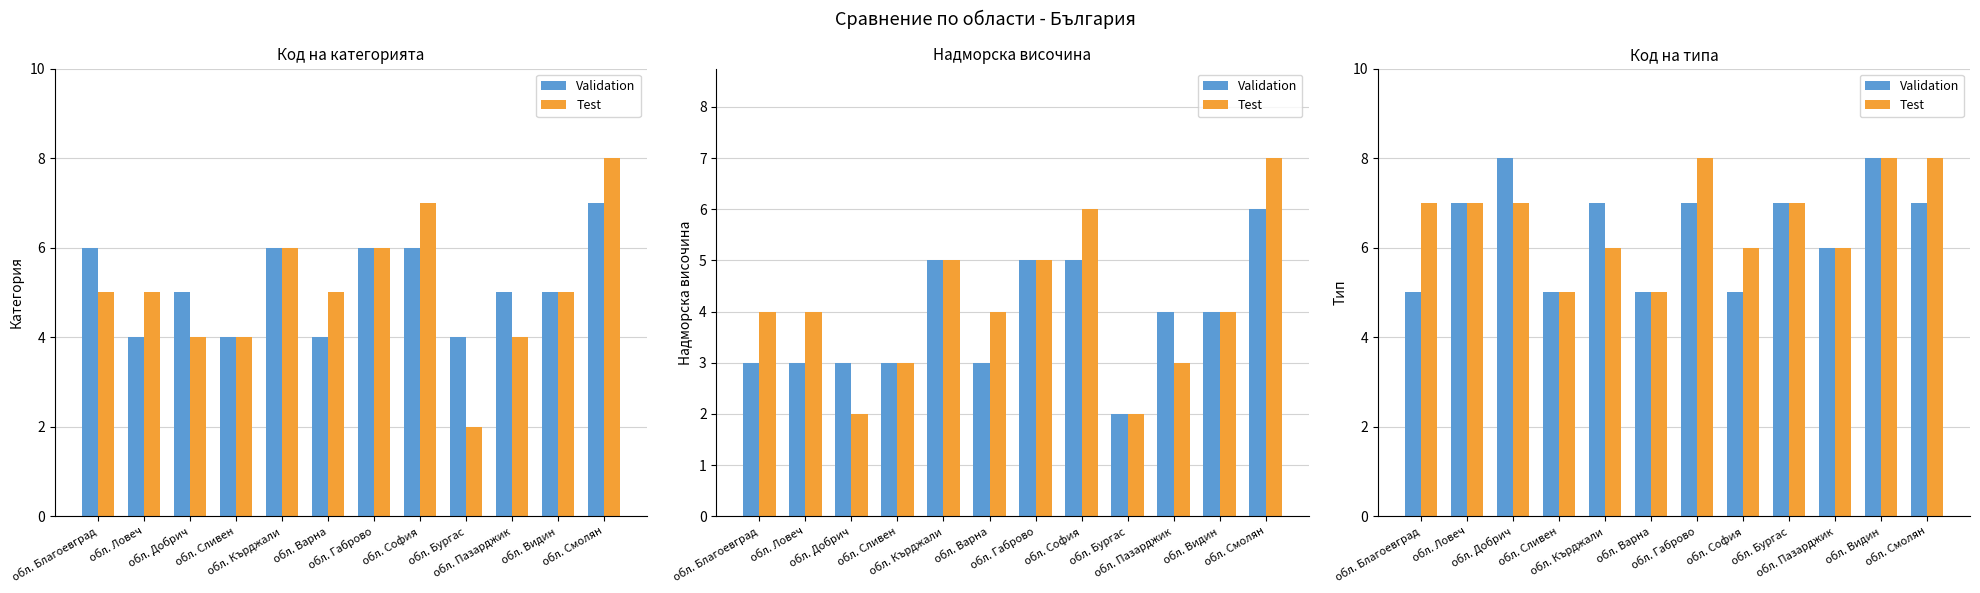

The value of Validation at обл. Габрово is 4. True or false?

False